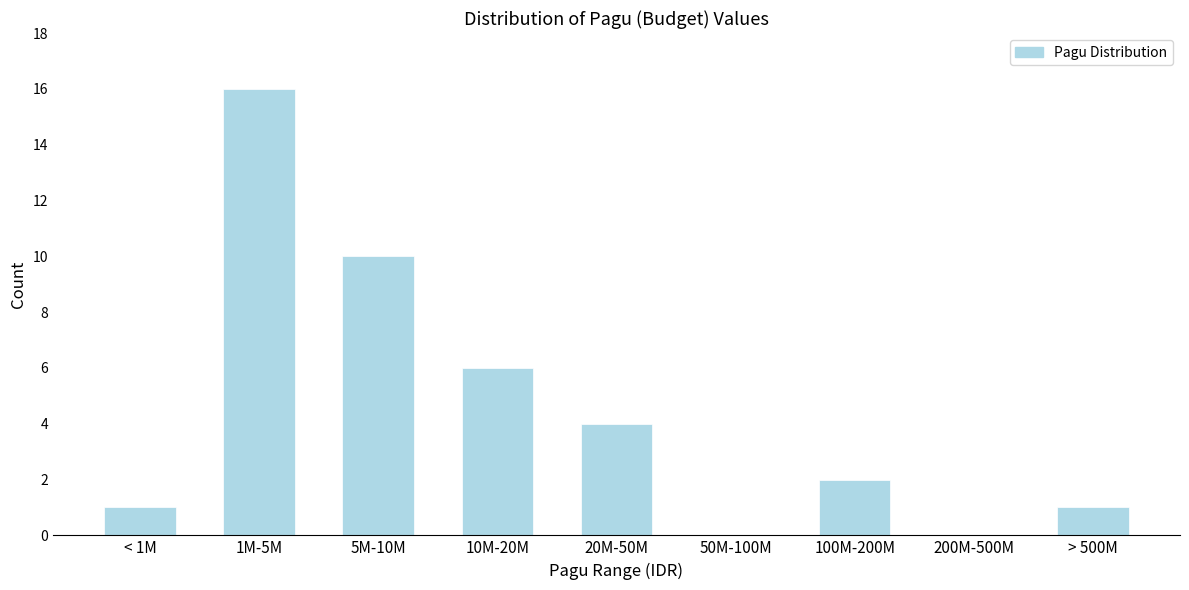

Reading left to right, extract all data points from this chart.

< 1M=1	1M-5M=16	5M-10M=10	10M-20M=6	20M-50M=4	50M-100M=0	100M-200M=2	200M-500M=0	> 500M=1